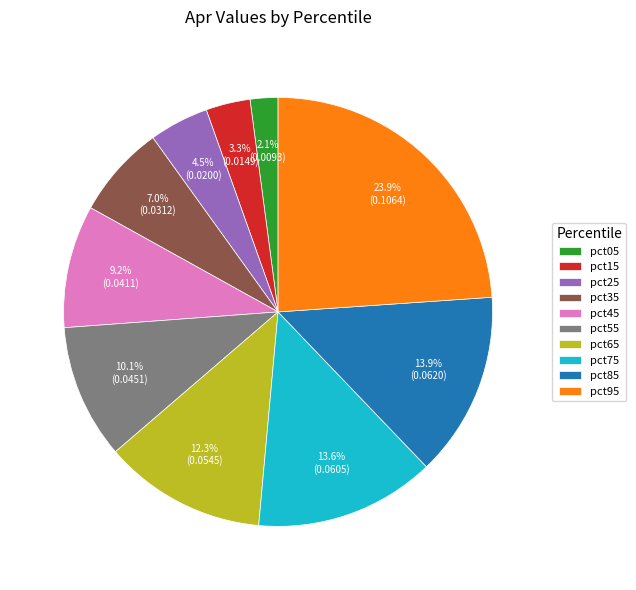

Is there any slice that represents more than half of the pie?

No